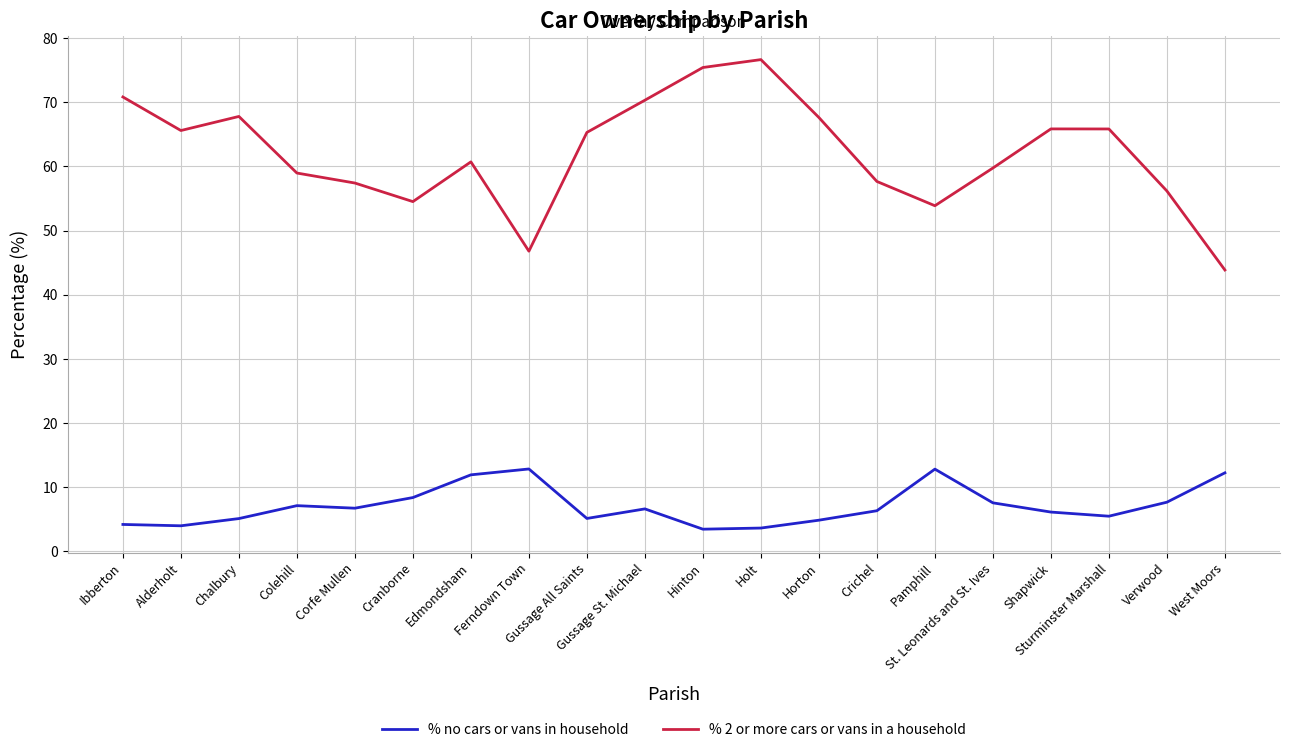

Which series has the largest total across all categories?

% 2 or more cars or vans in a household